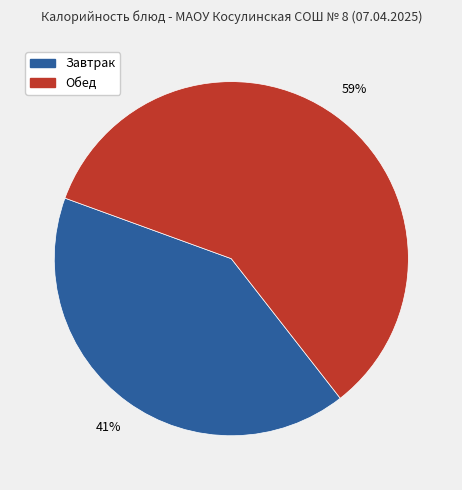

Does any single category account for the majority?

Yes